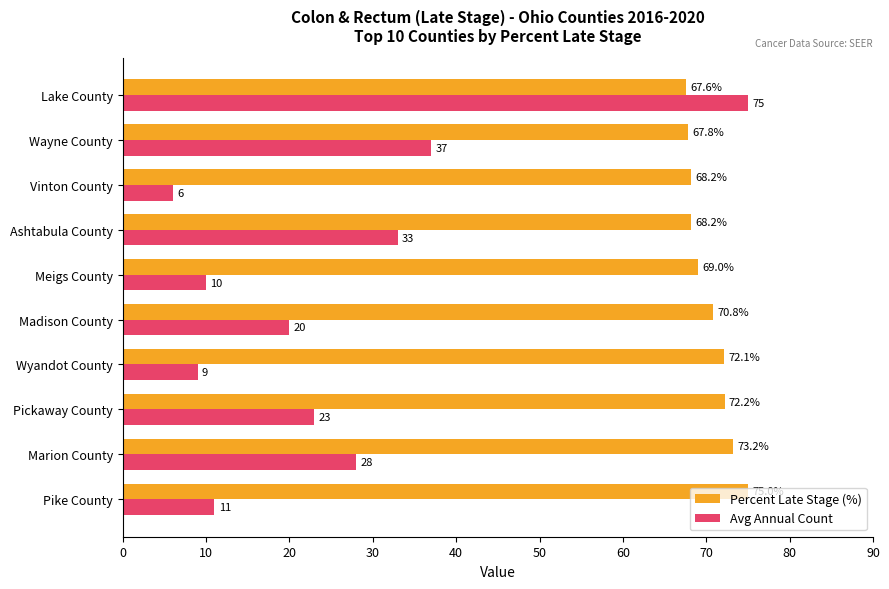

The Avg Annual Count series shows 18.6 at Ashtabula County. True or false?

False